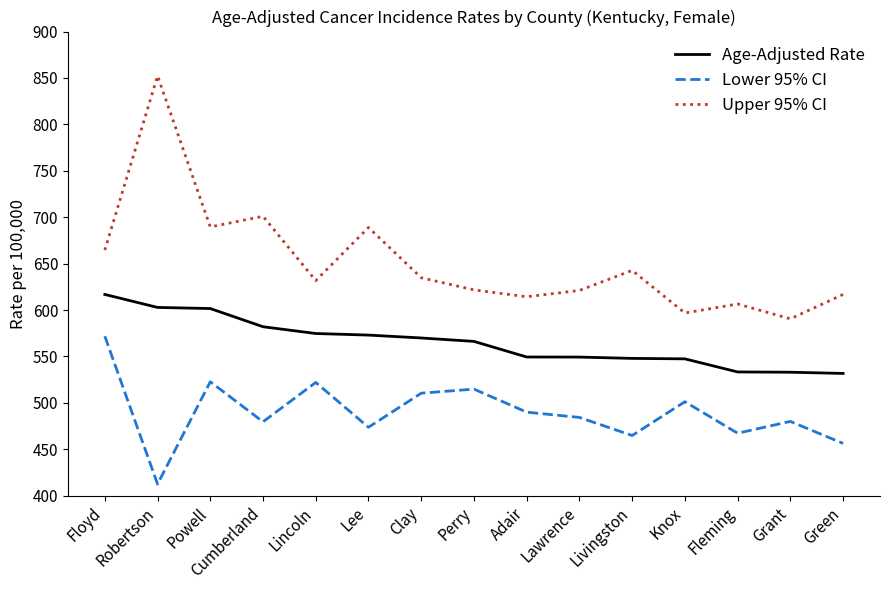

What is the total value across all series at Grant?

1603.5